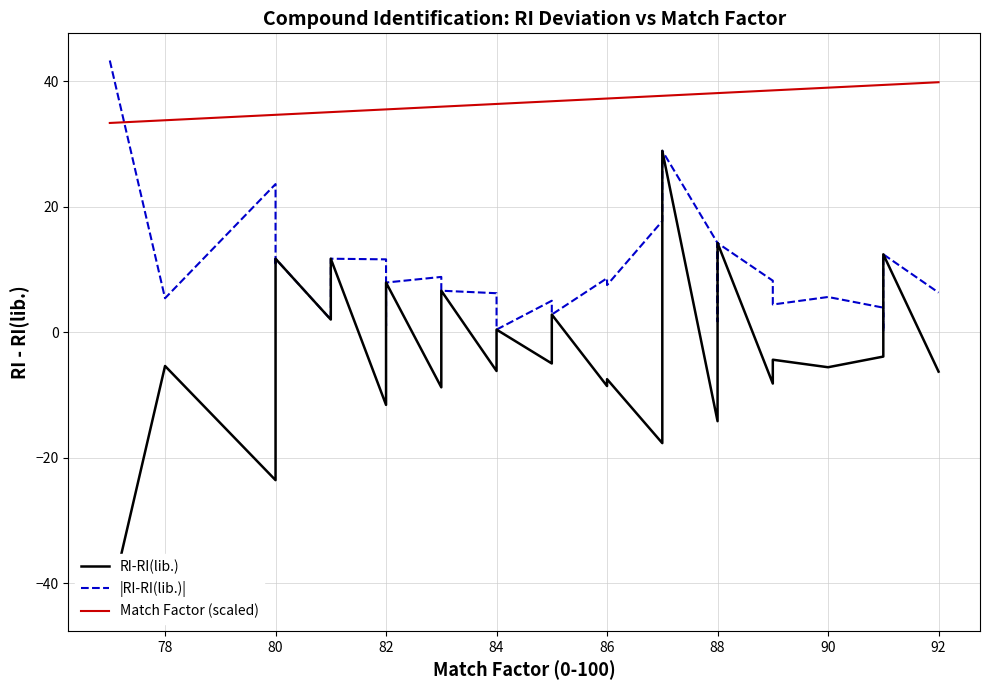

True or false: |RI-RI(lib.)| and RI-RI(lib.) cross at least once.

False